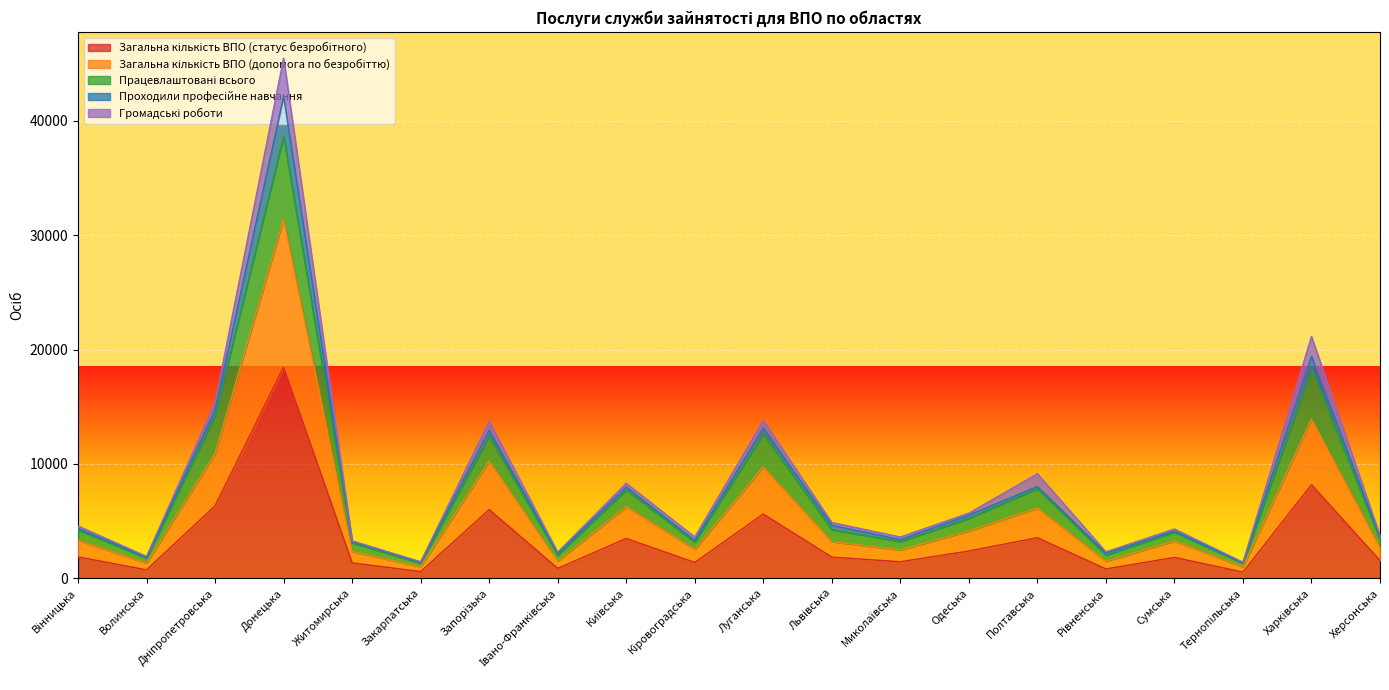

What is the sum of all Загальна кількість ВПО (статус безробітного) values?

68958